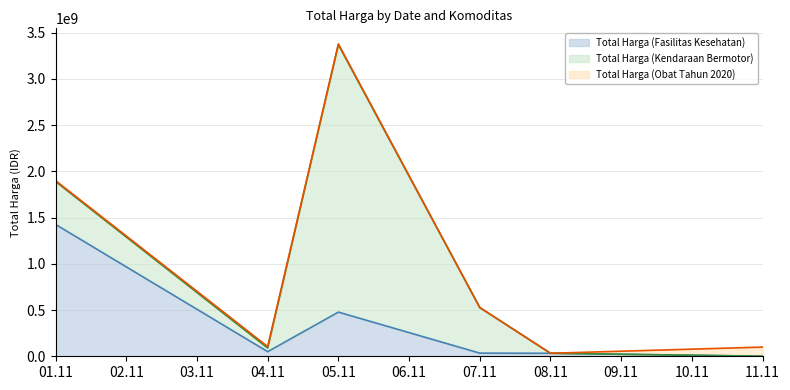

The Total Harga (Kendaraan Bermotor) series shows 464002100 at 2021-11-01. True or false?

True